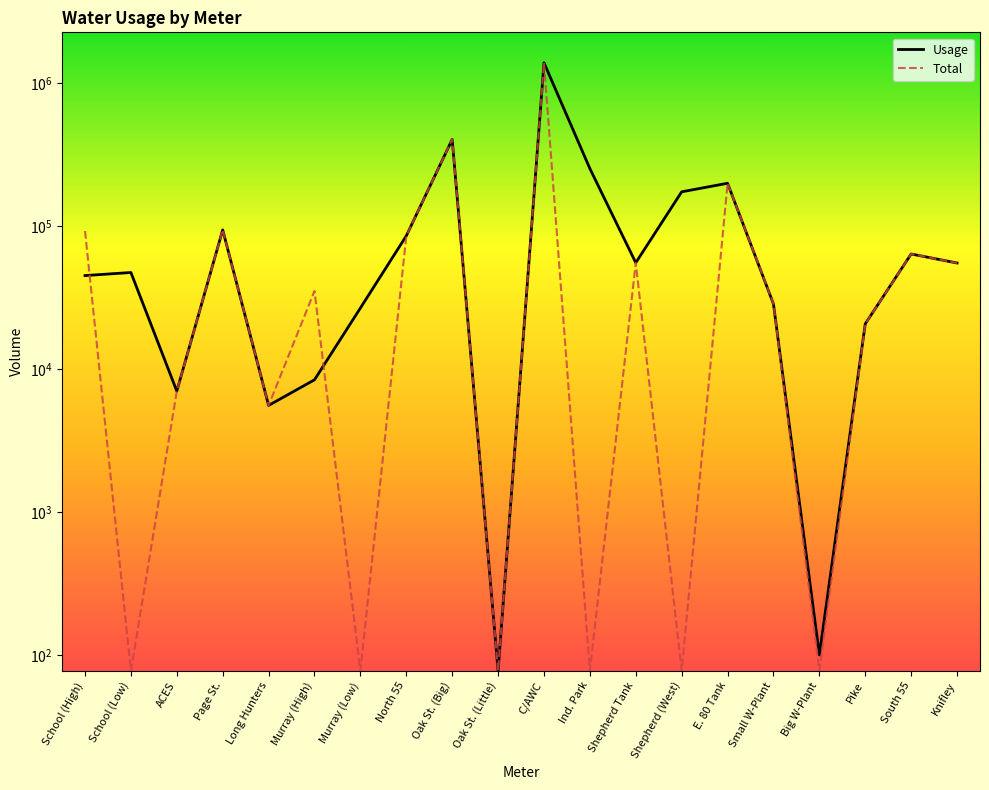

Reading left to right, what are all the values shown in this chart?

Usage: 45000	47280	7000	93920	5560	8400	26680	85300	403100	0	1386000	252000	55320	173380	199000	28490	100	20690	63700	55100
Total: 92280	0	7000	93920	5560	35080	0	85300	403100	0	1386000	0	55320	0	199000	28590	0	20690	63700	55100